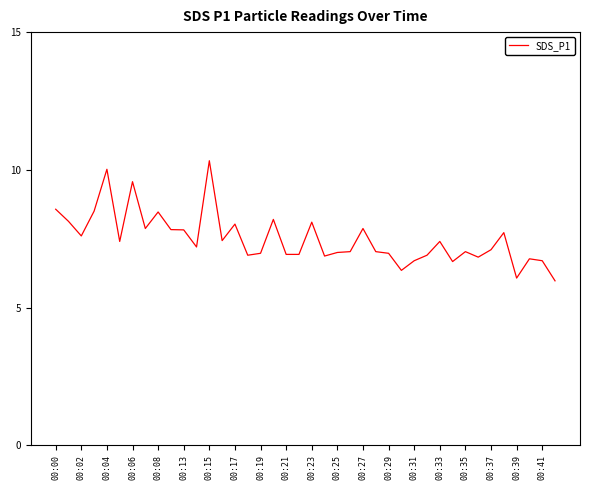

What is the difference between the maximum and minimum values?

4.4